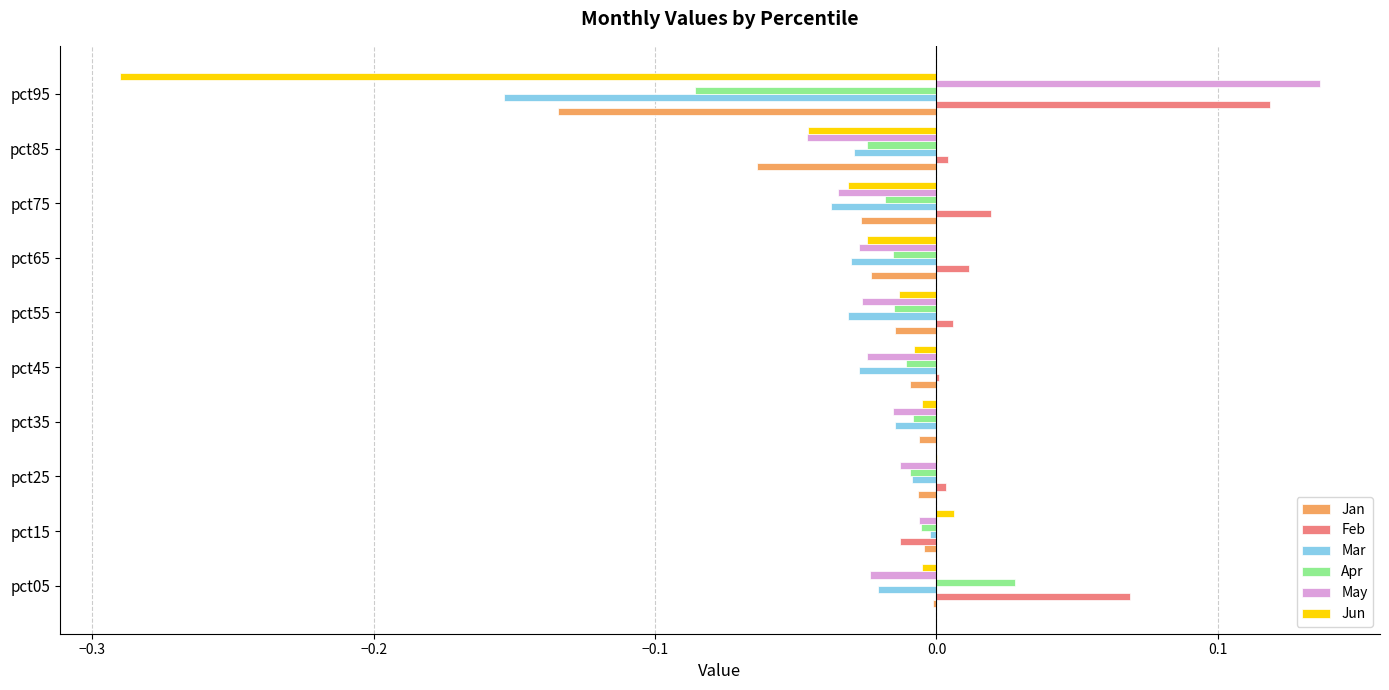

Which category has the highest value in the Feb series?

pct95